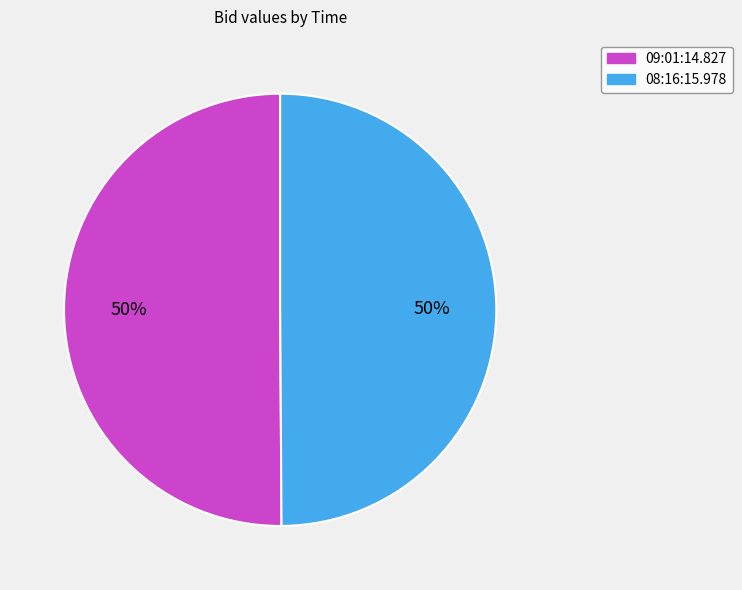

To the nearest percent, what portion does 08:16:15.978 represent?

50%